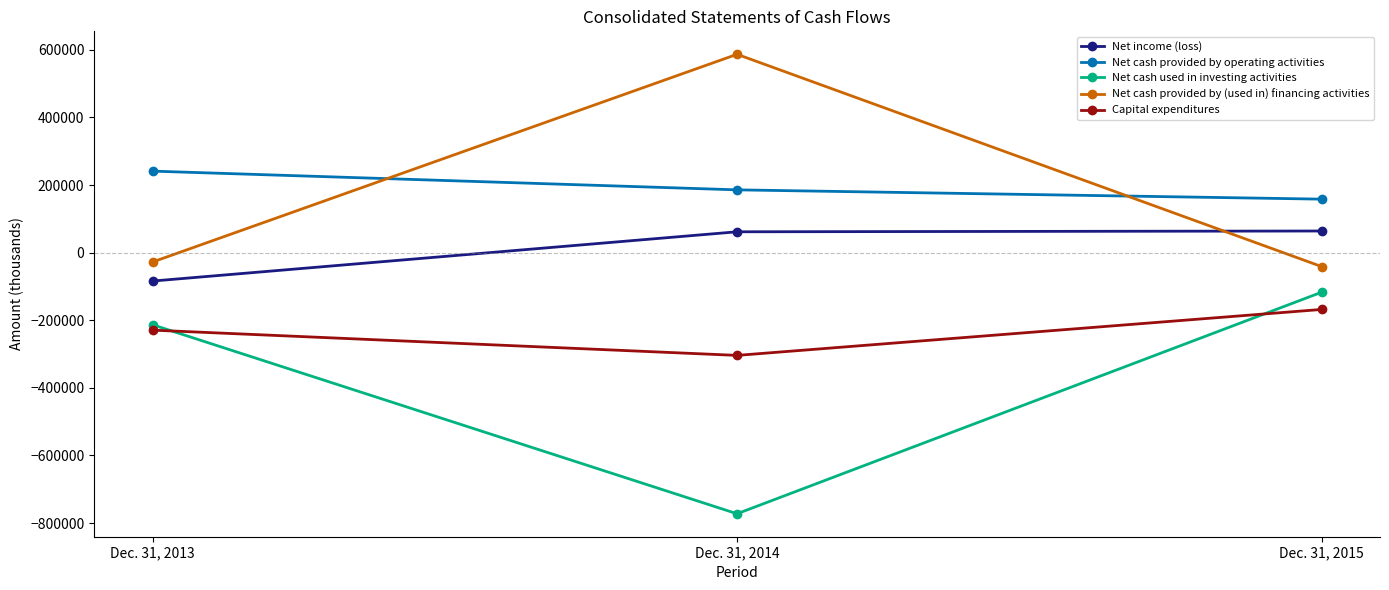

How many lines are shown in the chart?

5